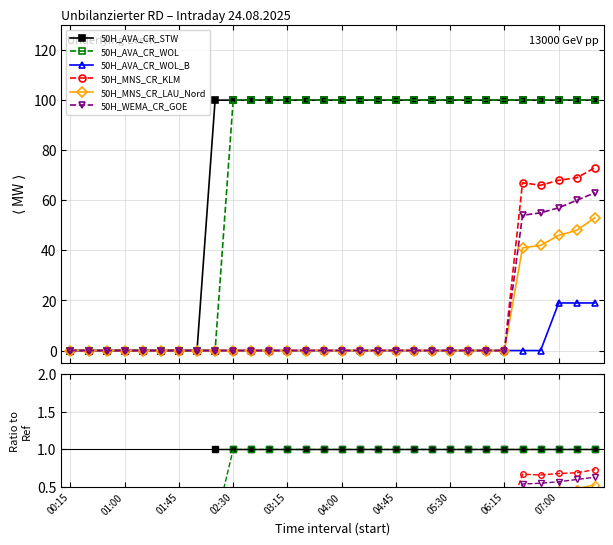

What are all the series names shown in the legend?

50H_AVA_CR_STW, 50H_AVA_CR_WOL, 50H_AVA_CR_WOL_B, 50H_MNS_CR_KLM, 50H_MNS_CR_LAU_Nord, 50H_WEMA_CR_GOE